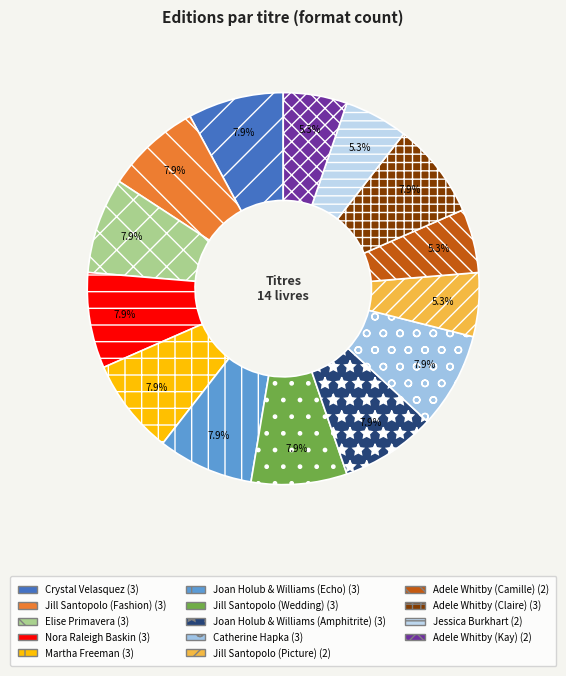

Is Crystal Velasquez the majority of the pie?

No